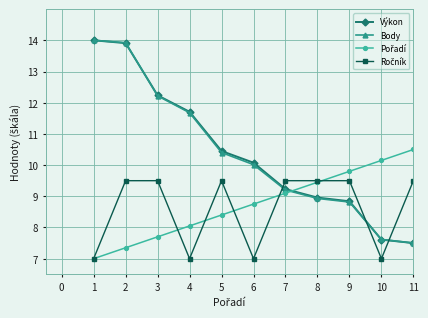

True or false: Body has a value of 5.8 at 6.

False